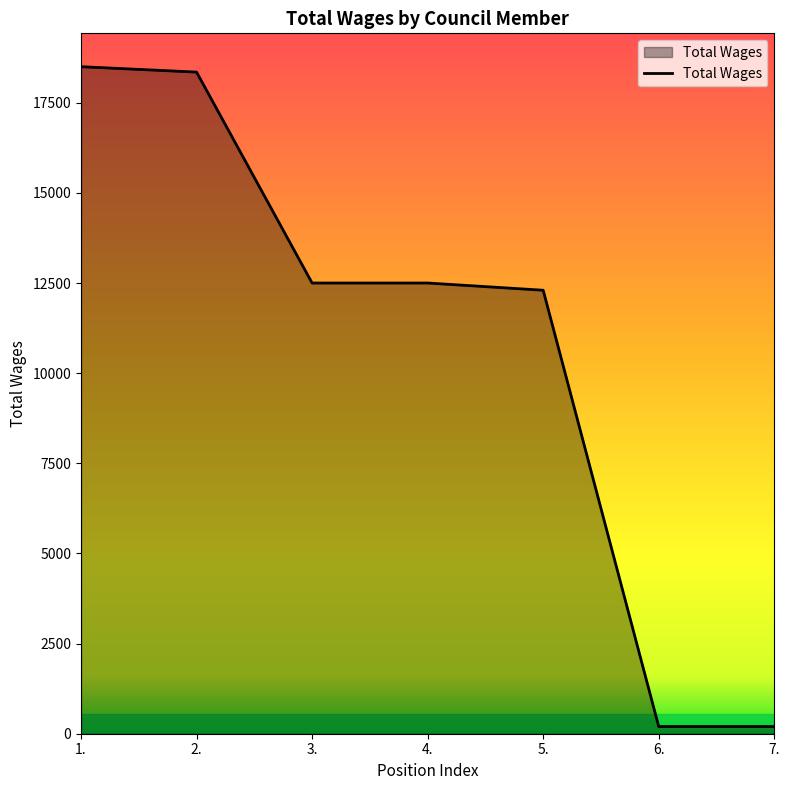

How many lines are shown in the chart?

1